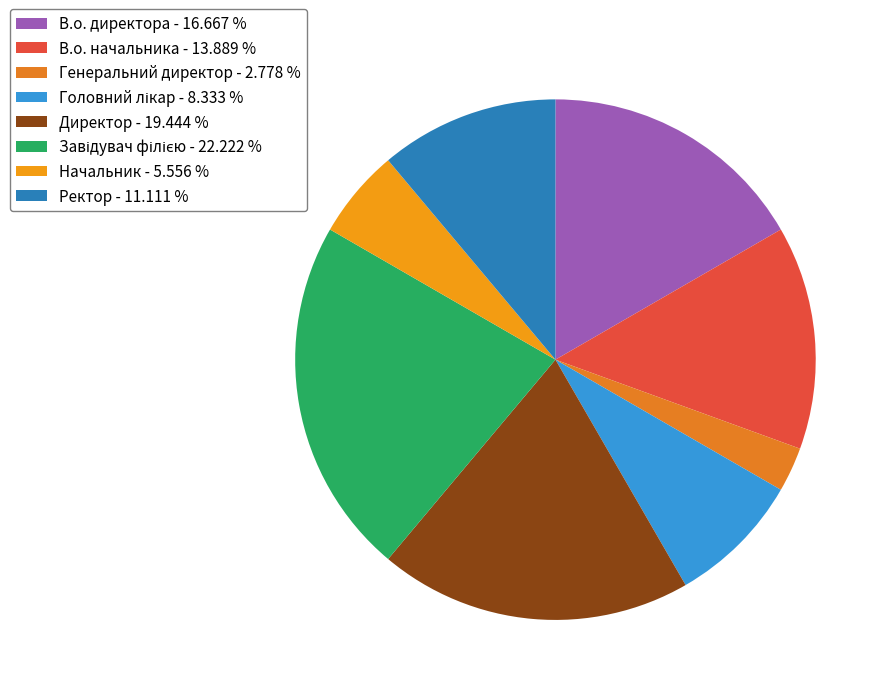

Count the number of slices in the pie.

8